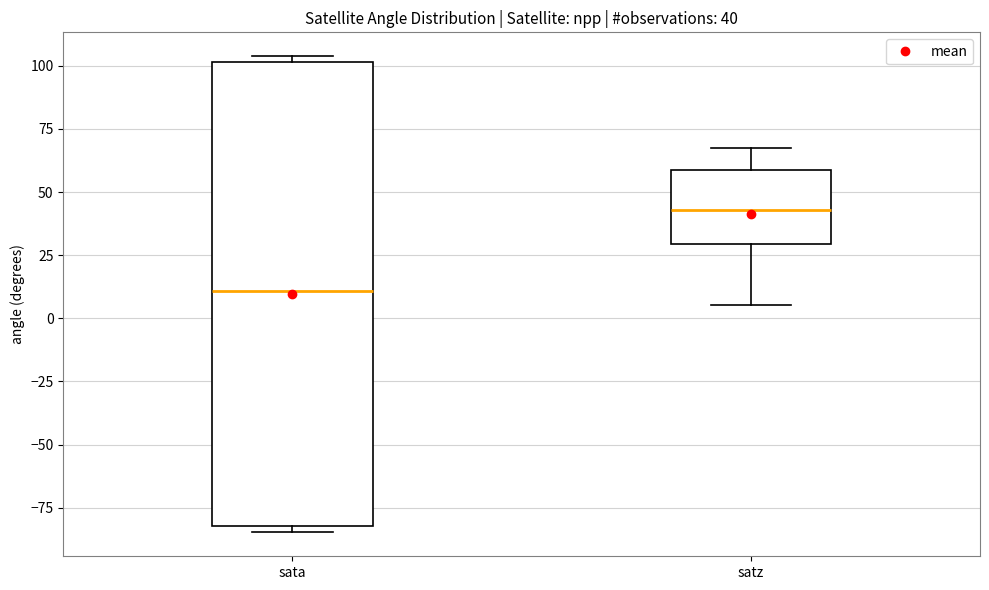

Which box's median line is the lowest?

sata